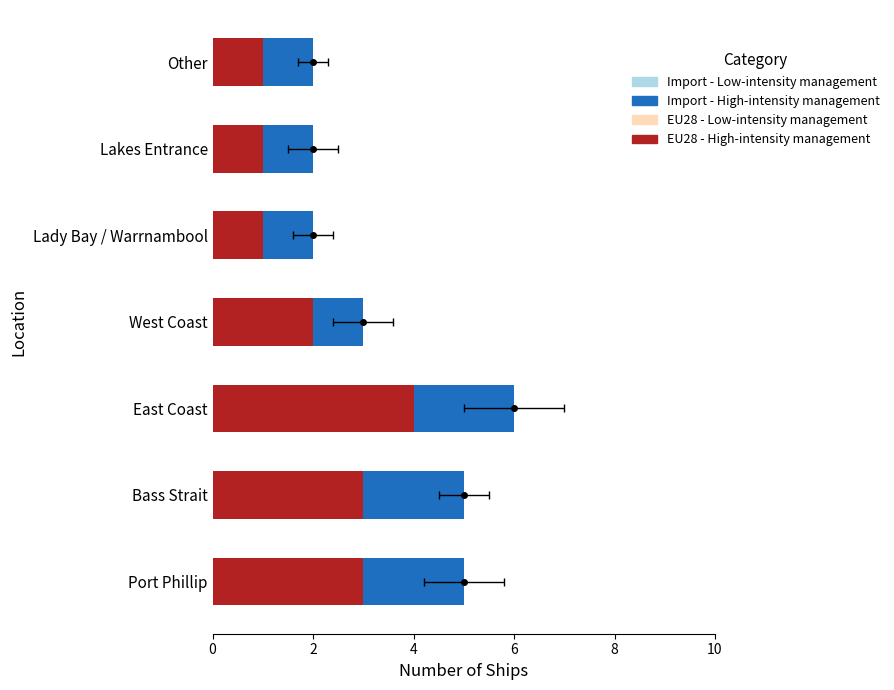

What is the lowest value of the EU28 - High-intensity management series?

1